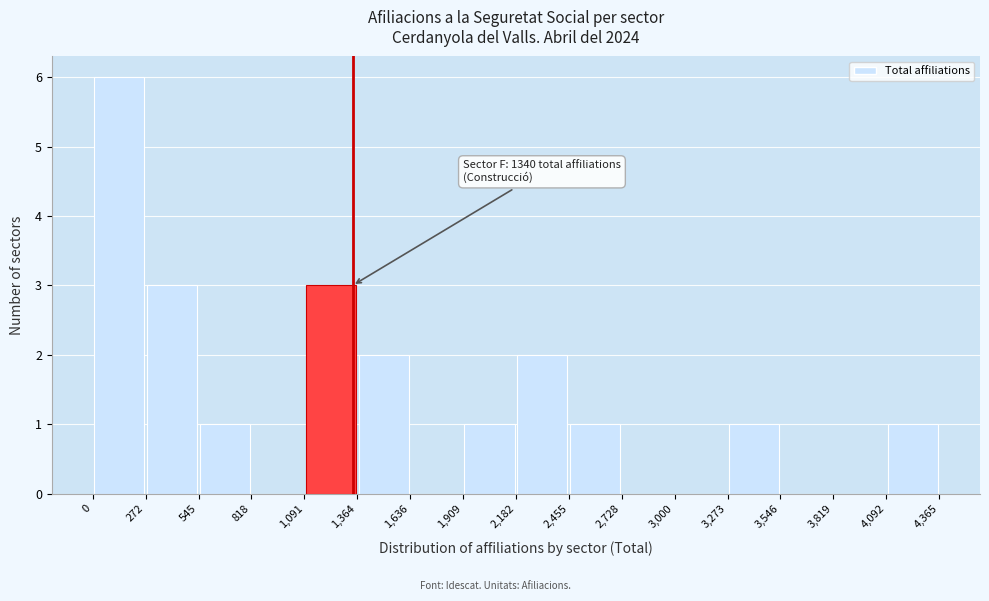

Over which range of the x-axis is the bar tallest?

0 to 272